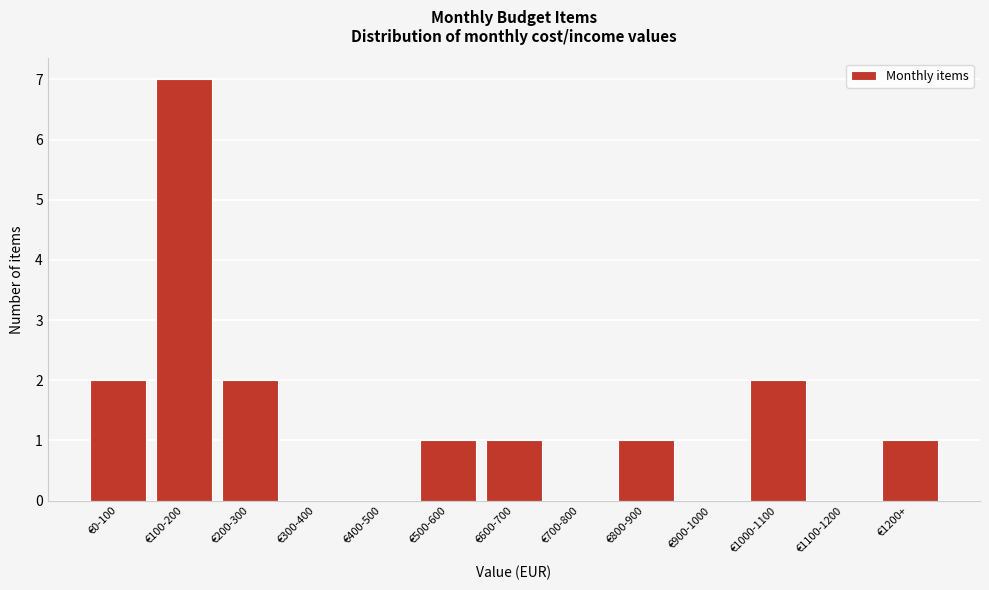

Reading left to right, list all the values displayed in this chart.

€0-100=2	€100-200=7	€200-300=2	€300-400=0	€400-500=0	€500-600=1	€600-700=1	€700-800=0	€800-900=1	€900-1000=0	€1000-1100=2	€1100-1200=0	€1200+=1